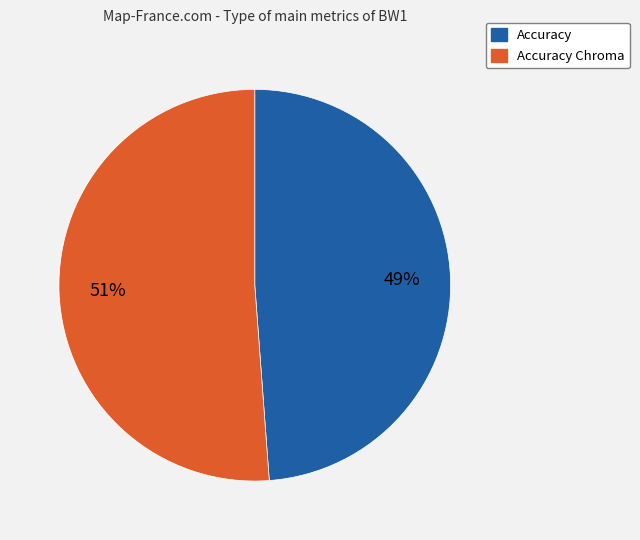

To the nearest percent, what is the difference between the largest and smallest slice percentages?

2%